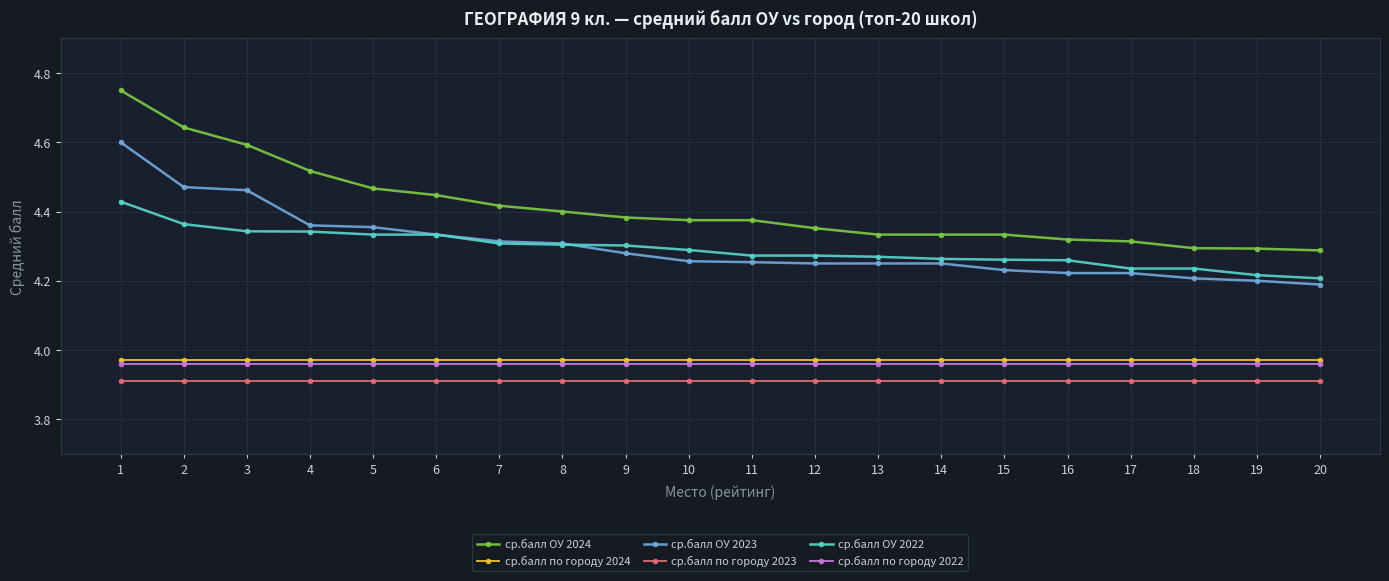

What is the sum of all ср.балл по городу 2022 values?

79.2